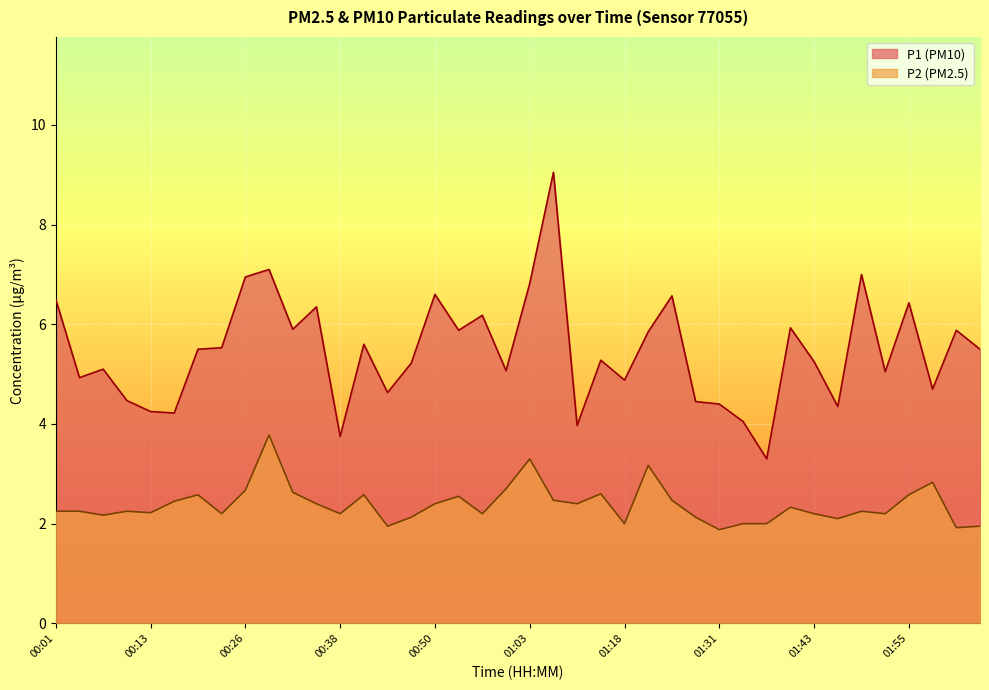

Which series has the largest total across all categories?

P1 (PM10)